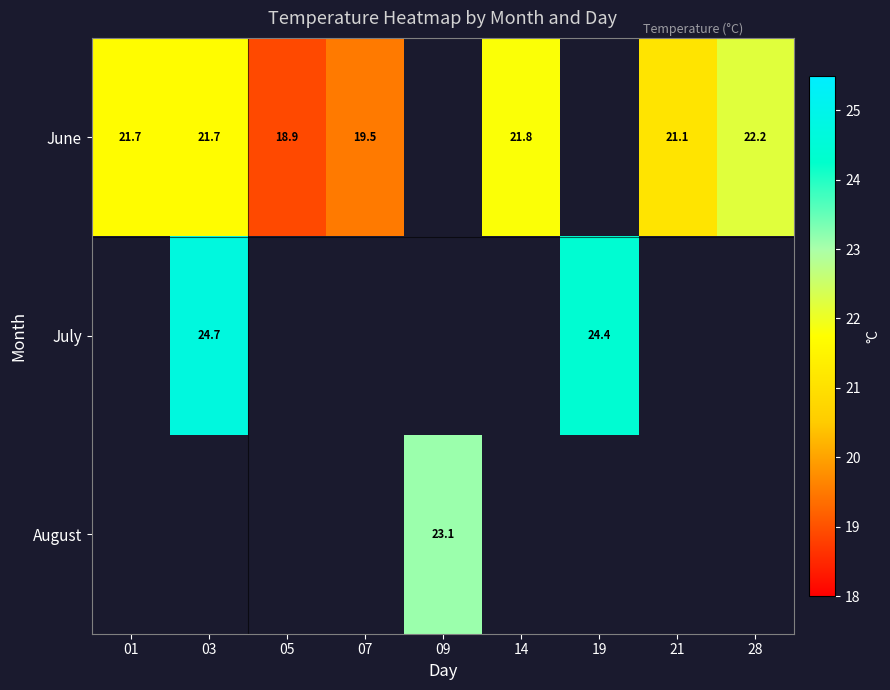

The June series shows 21.7 at 03. True or false?

True